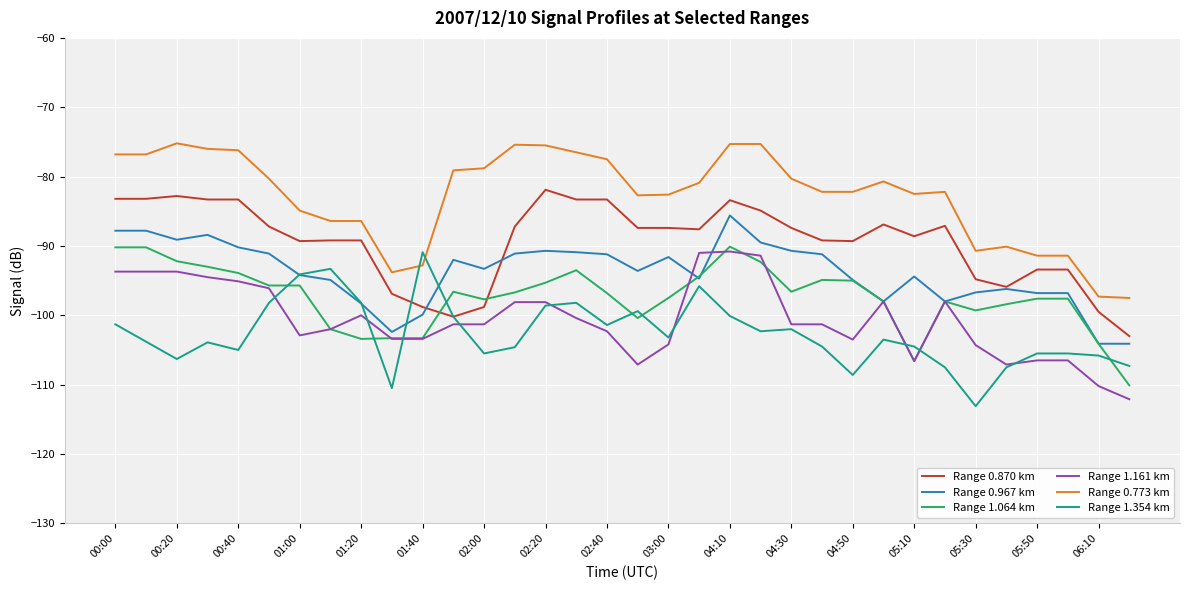

What is the minimum value shown in the chart?

-113.1